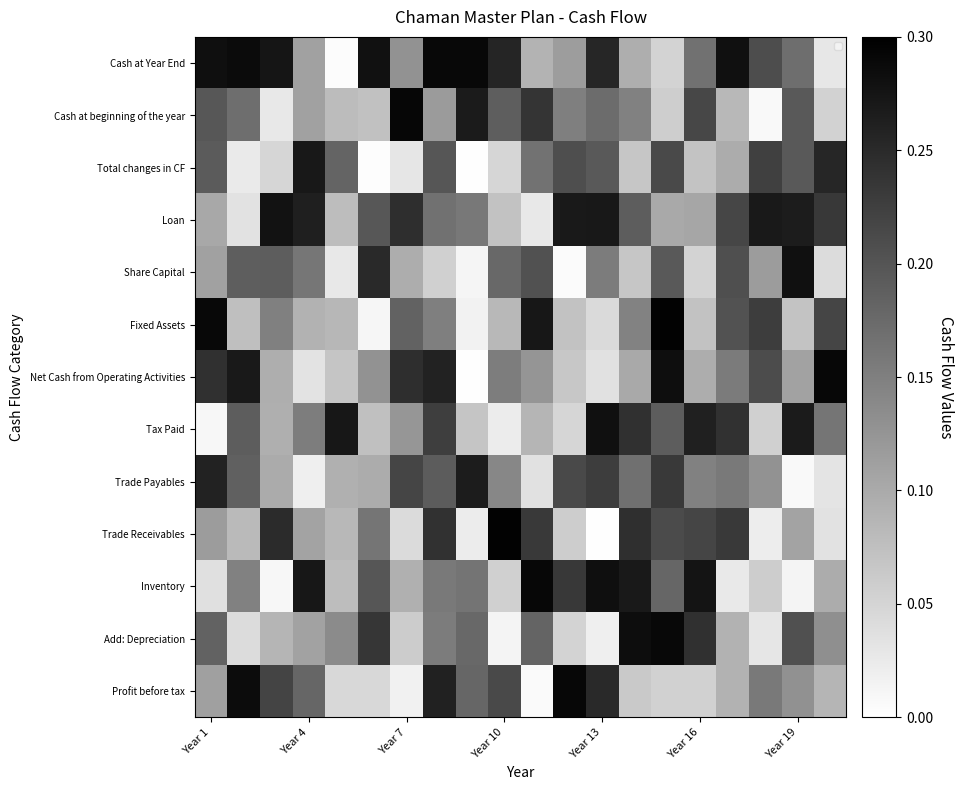

At which category does the chart reach its peak across all series?

Year 10